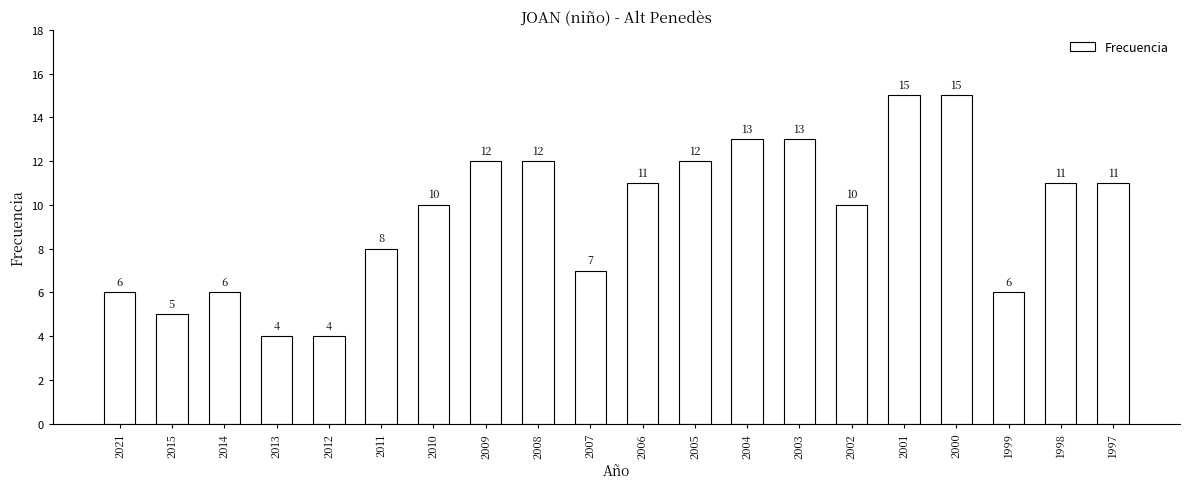

The value at 2012 is 4. True or false?

True